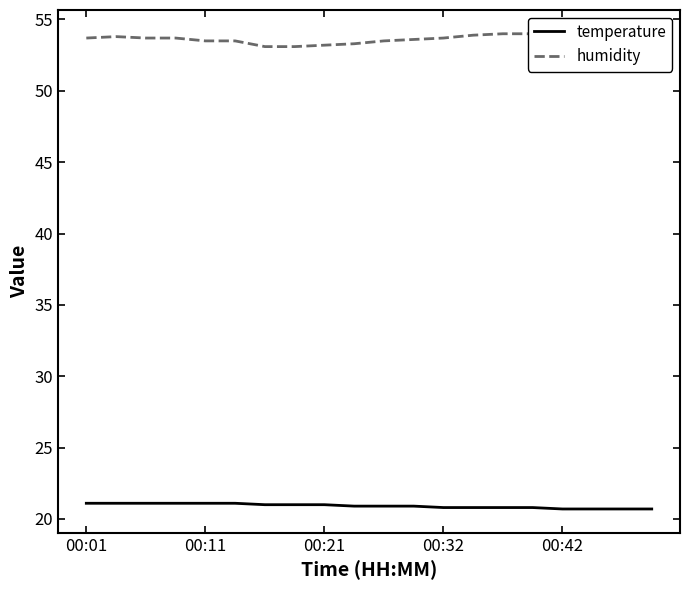

What is the maximum value for temperature?

21.1